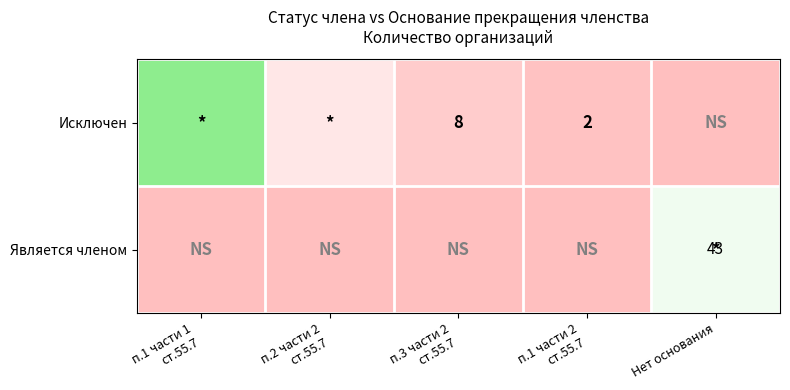

The value of Является членом at Нет основания is 43. True or false?

True